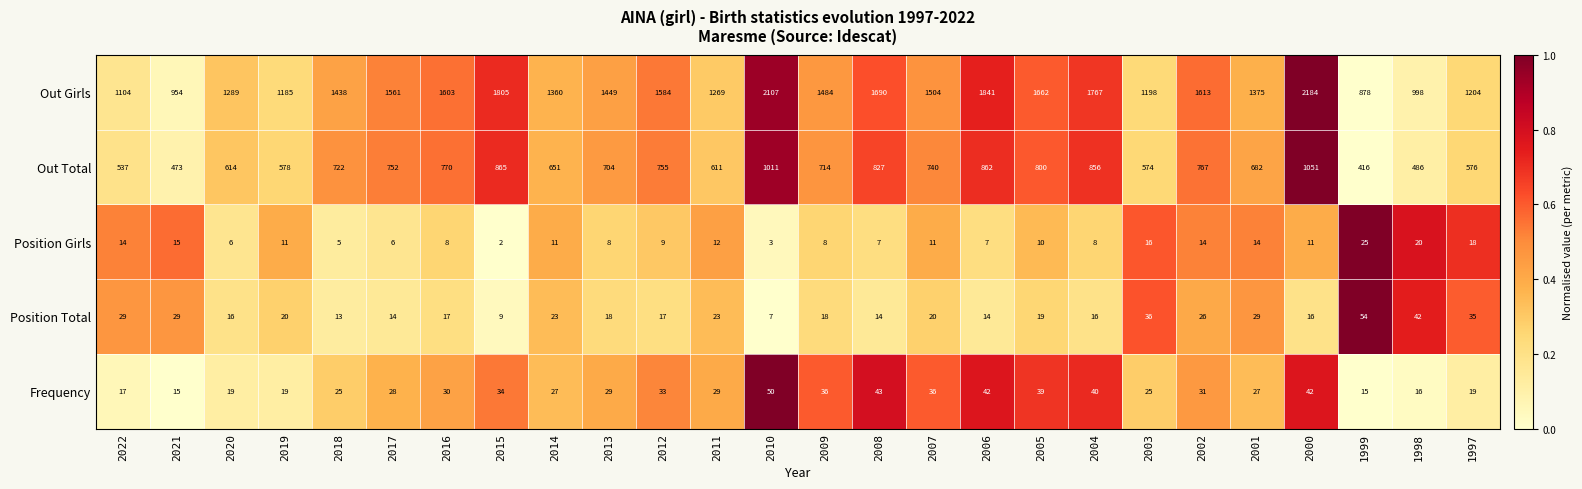

What is the sum of all Out Total values?

18394